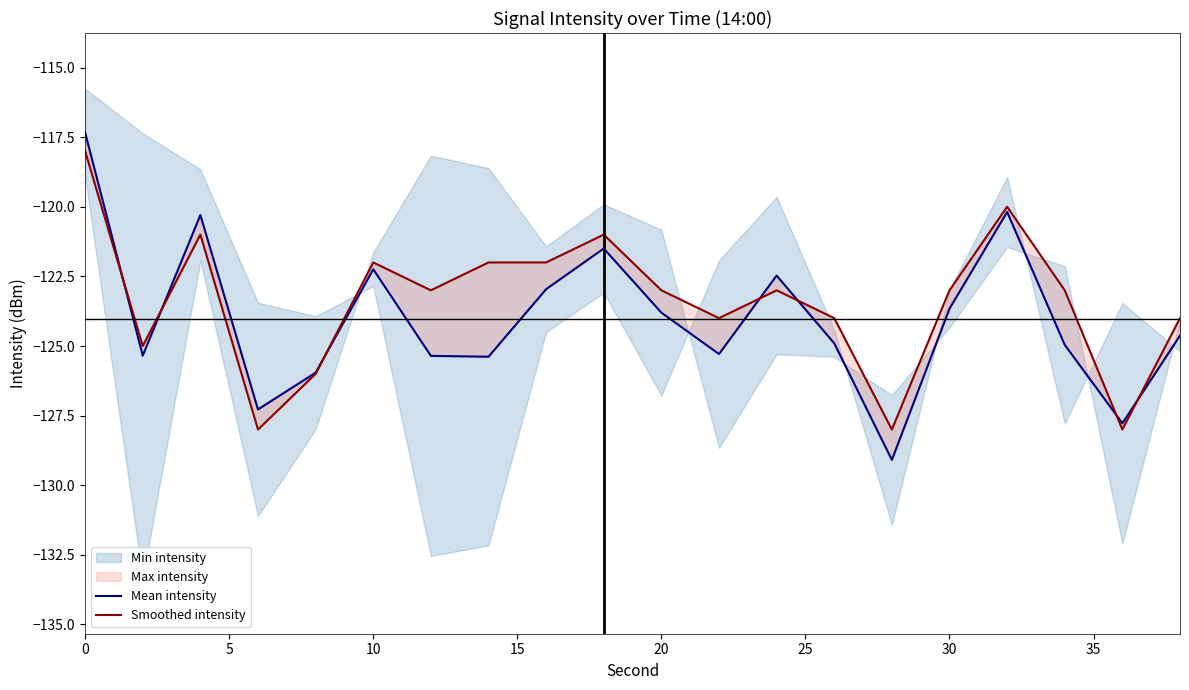

List the series in order of their peak value, lowest first.

Smoothed intensity, Mean intensity